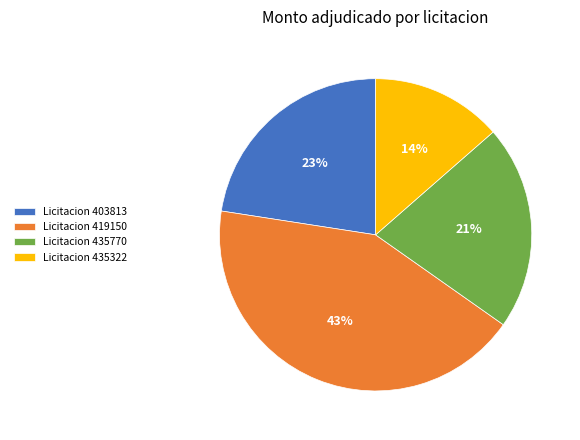

What is the largest slice in the pie chart?

Licitacion 419150